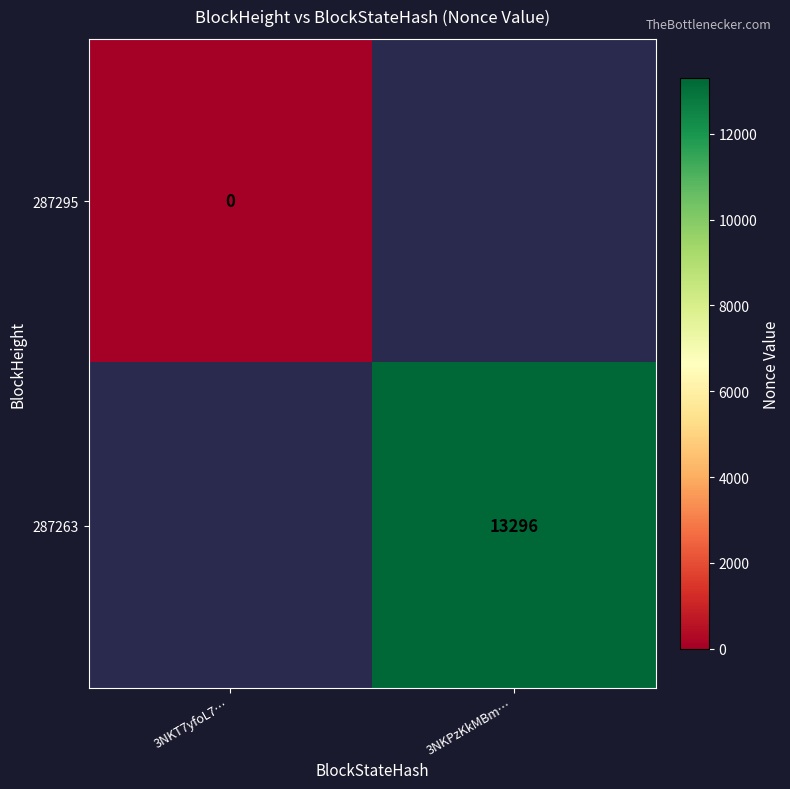

Count the number of data series in this chart.

2